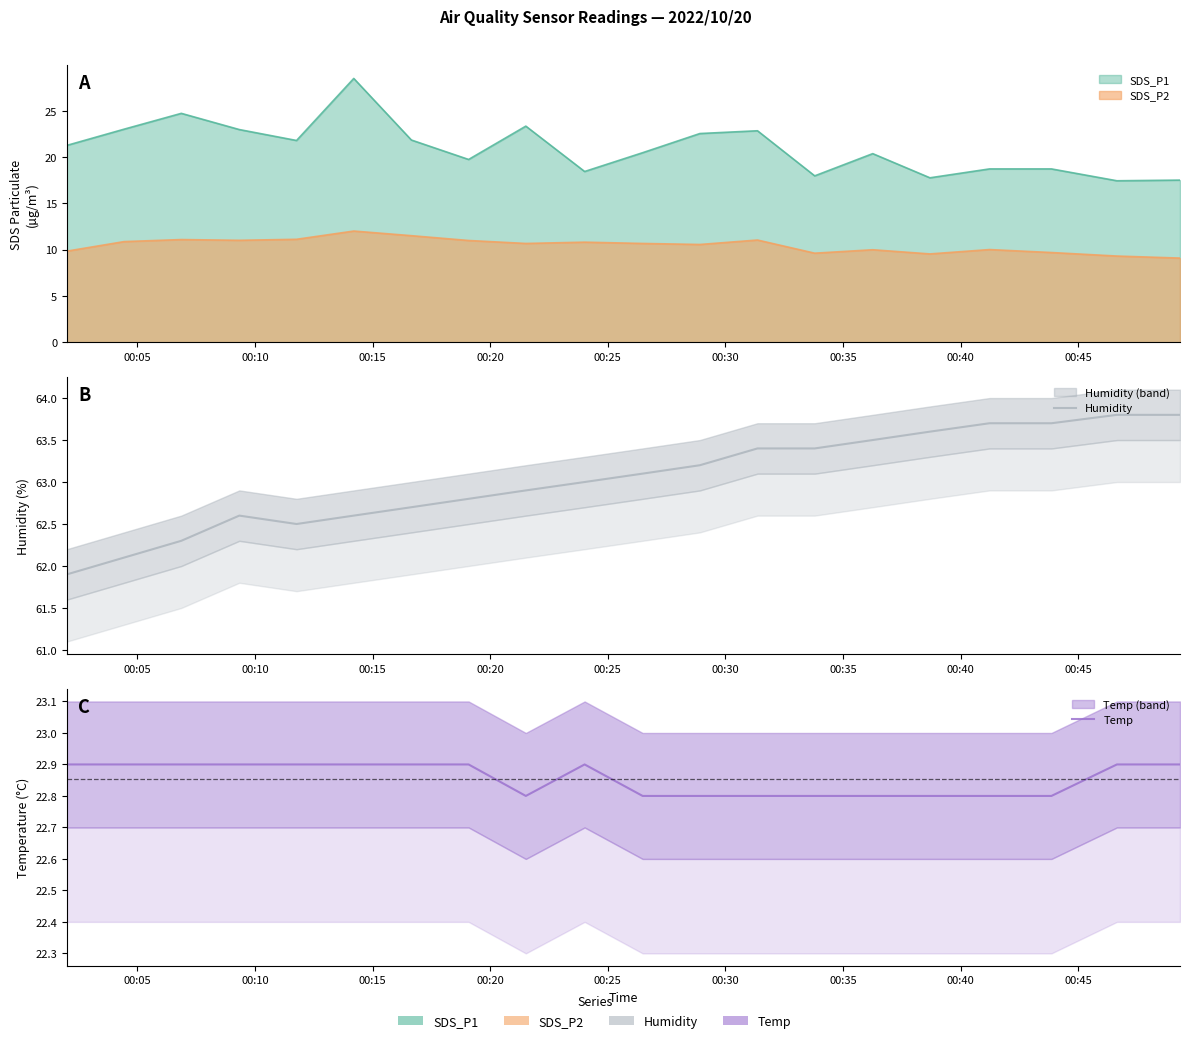

Which series has the widest spread of values?

Humidity